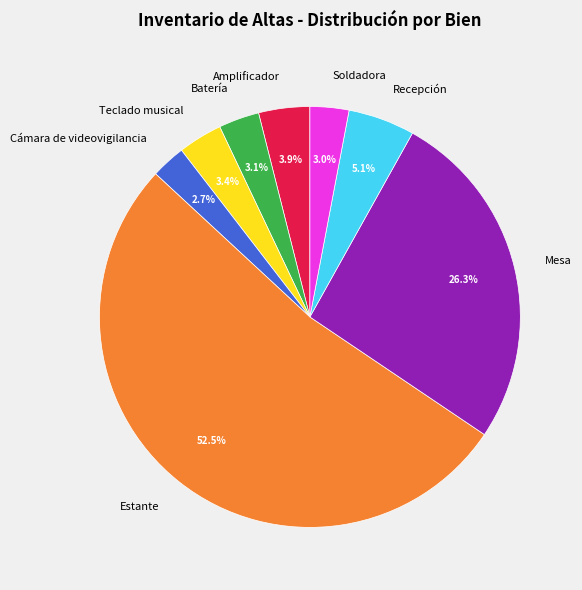

Is there any slice that represents more than half of the pie?

Yes